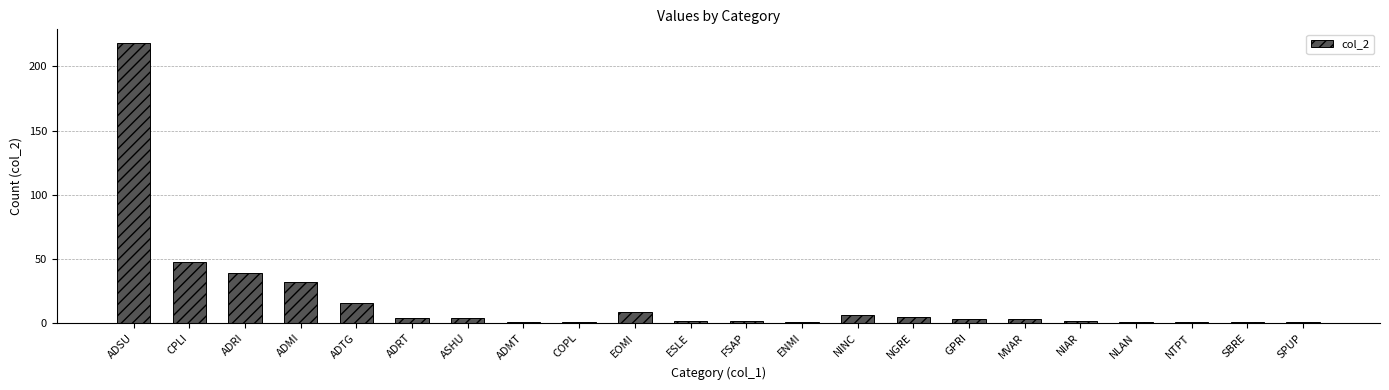

What is the average value?

18